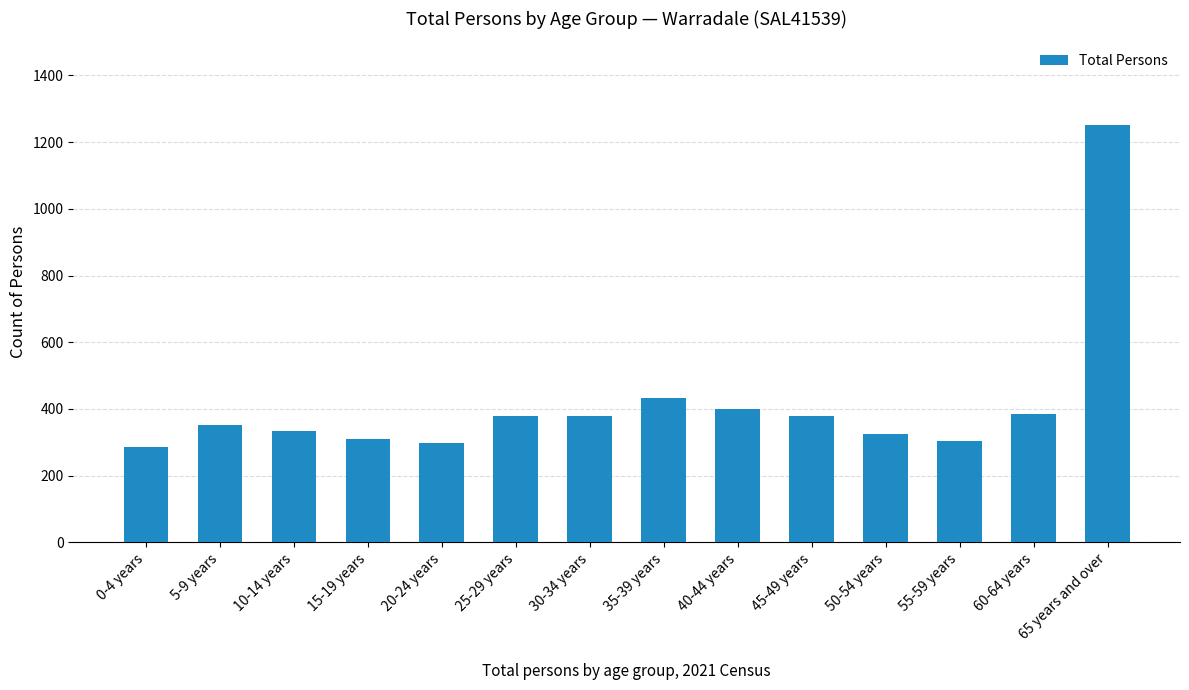

Are the bars horizontal?

No